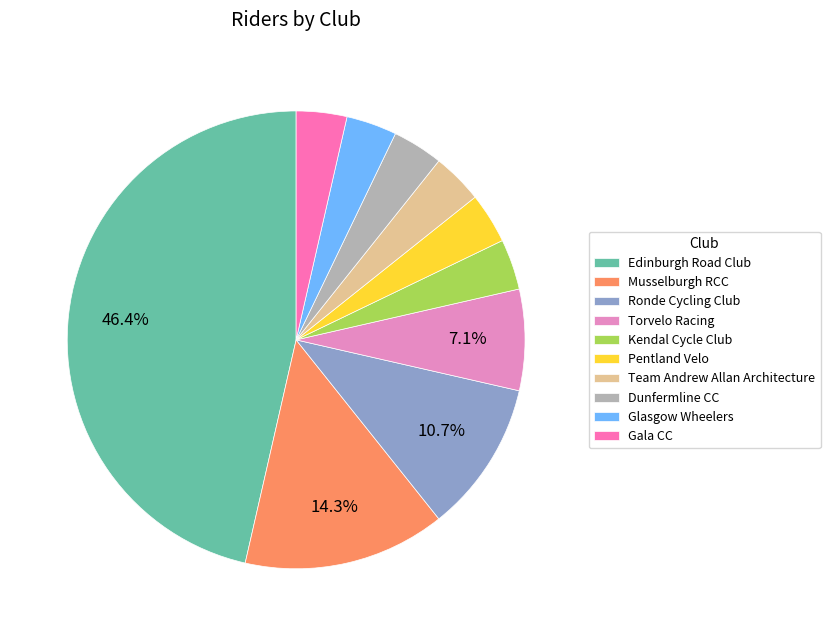

To the nearest percent, what is the combined percentage of Pentland Velo and Kendal Cycle Club?

7%